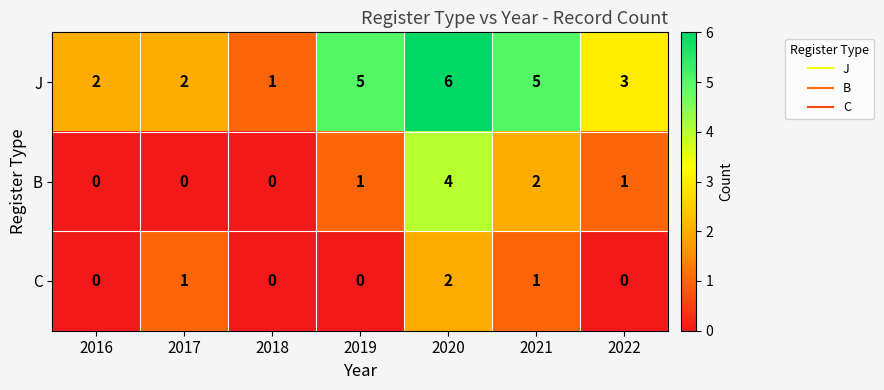

At which category is the sum across all series the highest?

2020